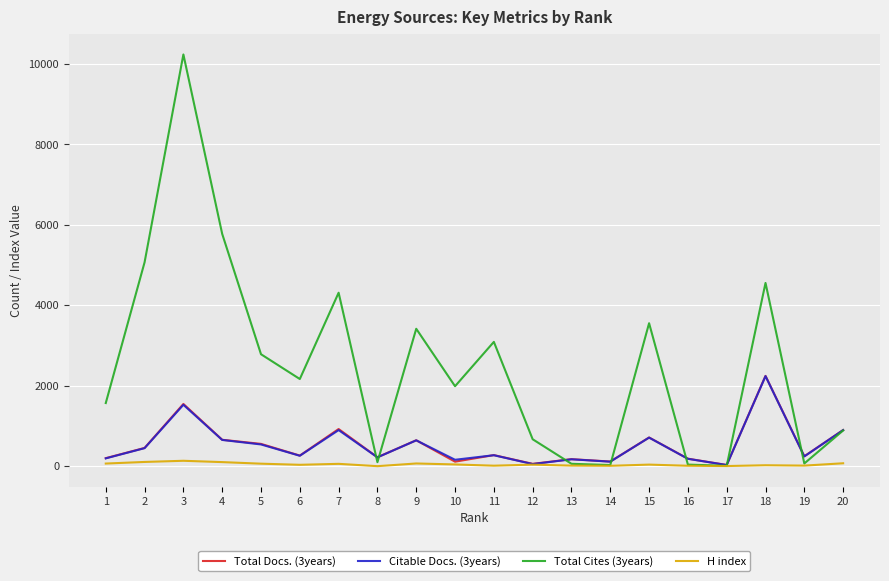

Which series has the largest range (max minus min)?

Total Cites (3years)